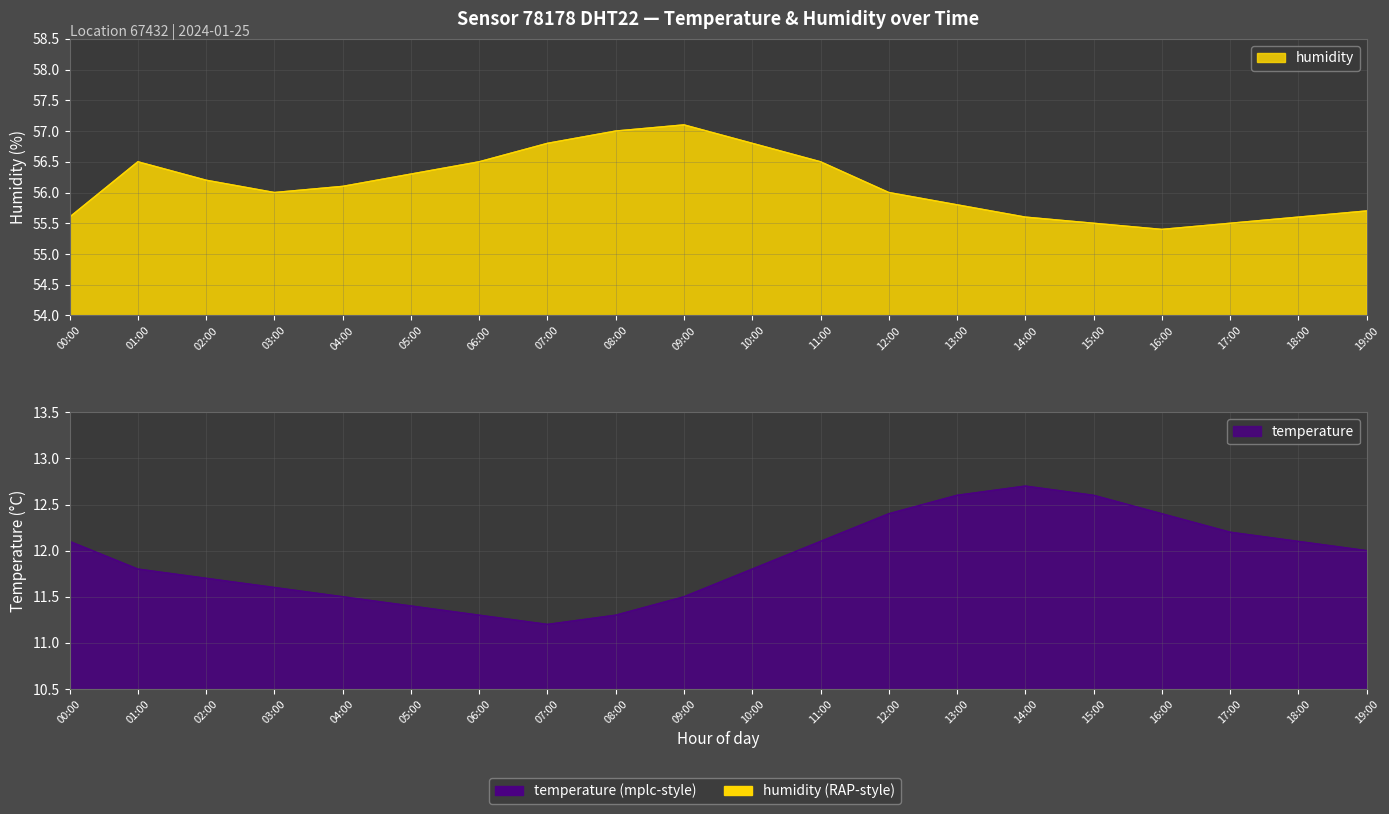

The temperature series shows 11.5 at 04:00. True or false?

True